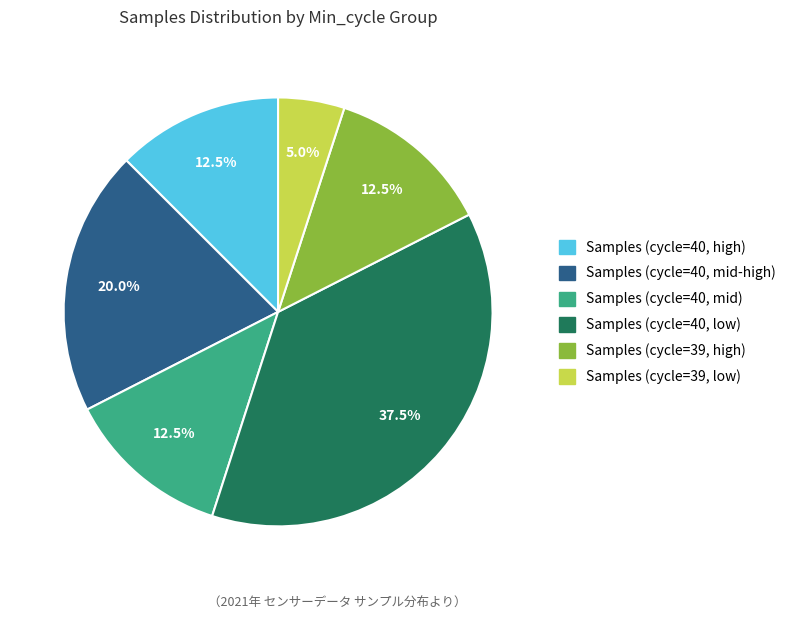

To the nearest percent, what is the average slice percentage?

17%